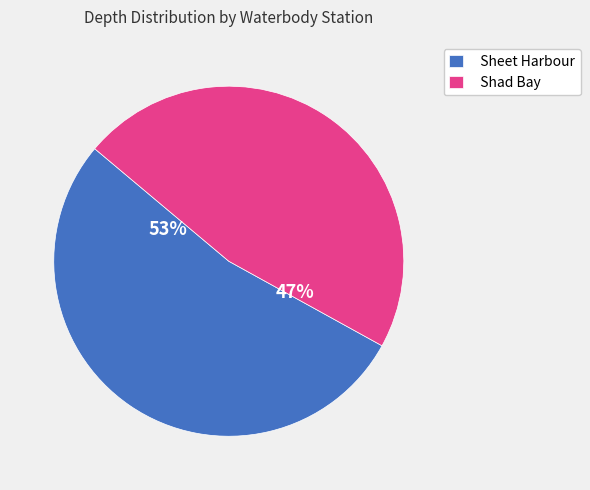

Do Shad Bay and Sheet Harbour together represent more than half of the pie?

Yes